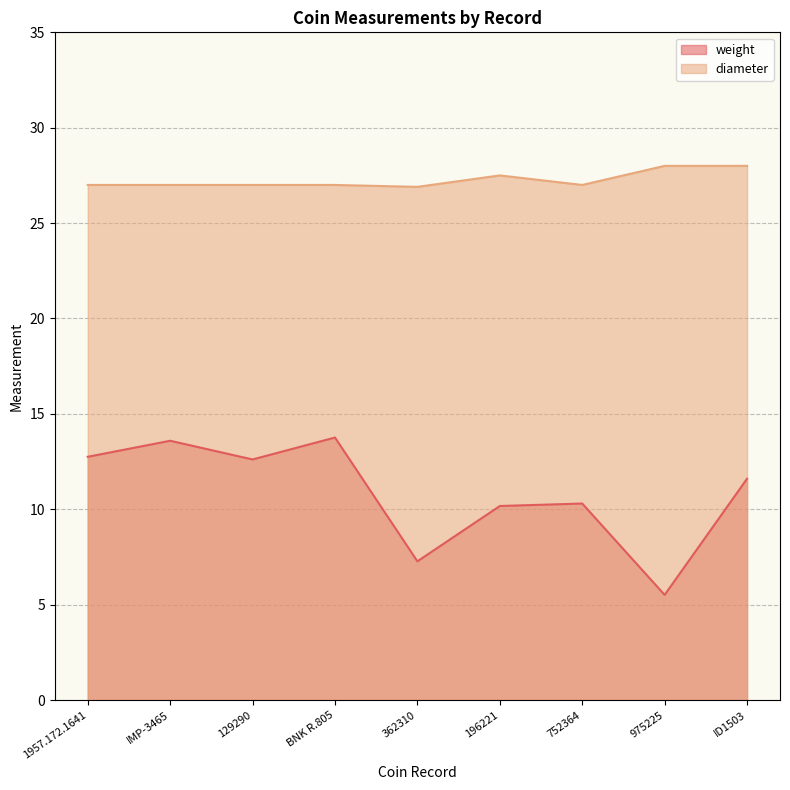

Between BNK R.805 and 975225, which series saw the biggest shift?

weight